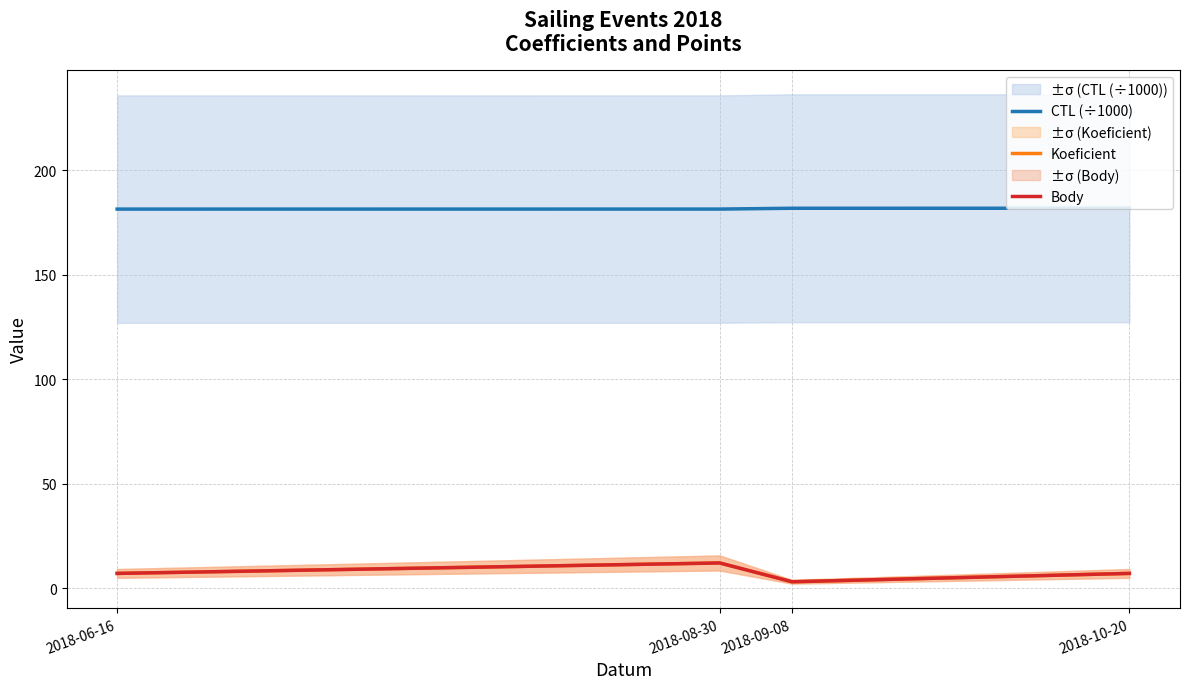

Which has a higher value, 2018-08-30 or 2018-09-08?

2018-09-08